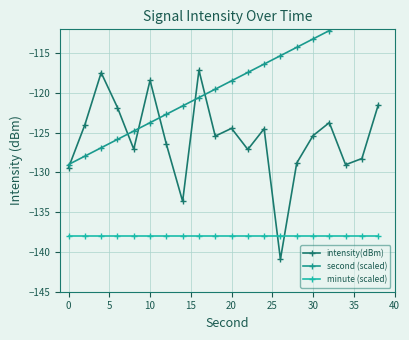

What is the average value of the minute (scaled) series?

-138.0